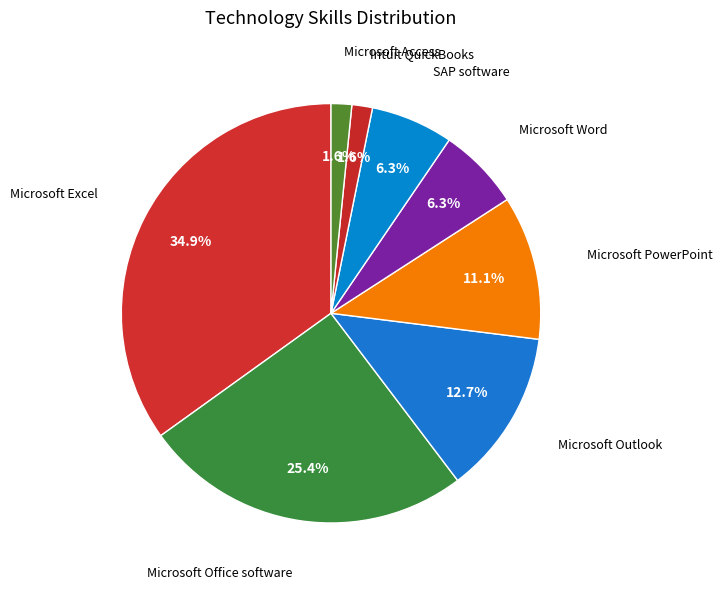

What is the largest slice in the pie chart?

Microsoft Excel